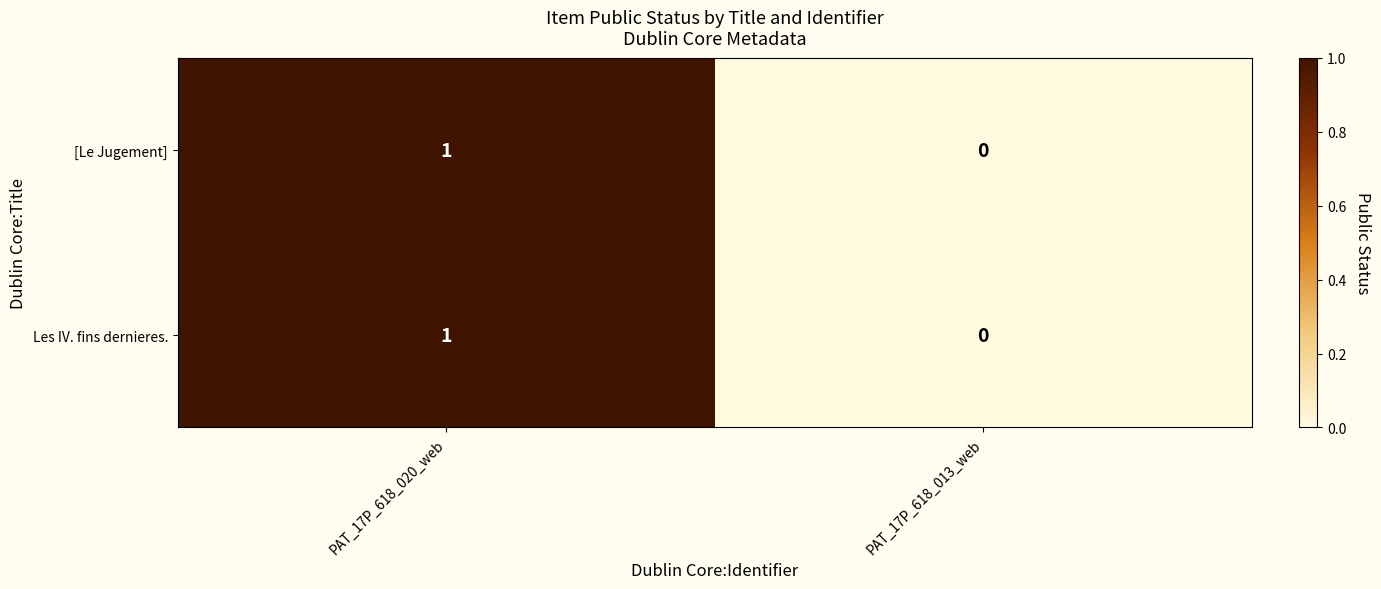

Reading left to right, what are all the values shown in this chart?

[Le Jugement]: 1	0
Les IV. fins dernieres.: 1	0